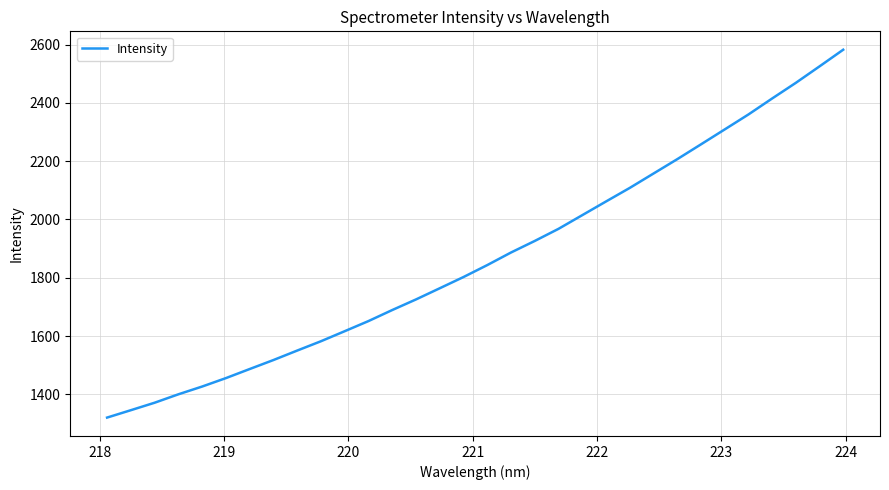

What is the smallest value displayed?

1320.1